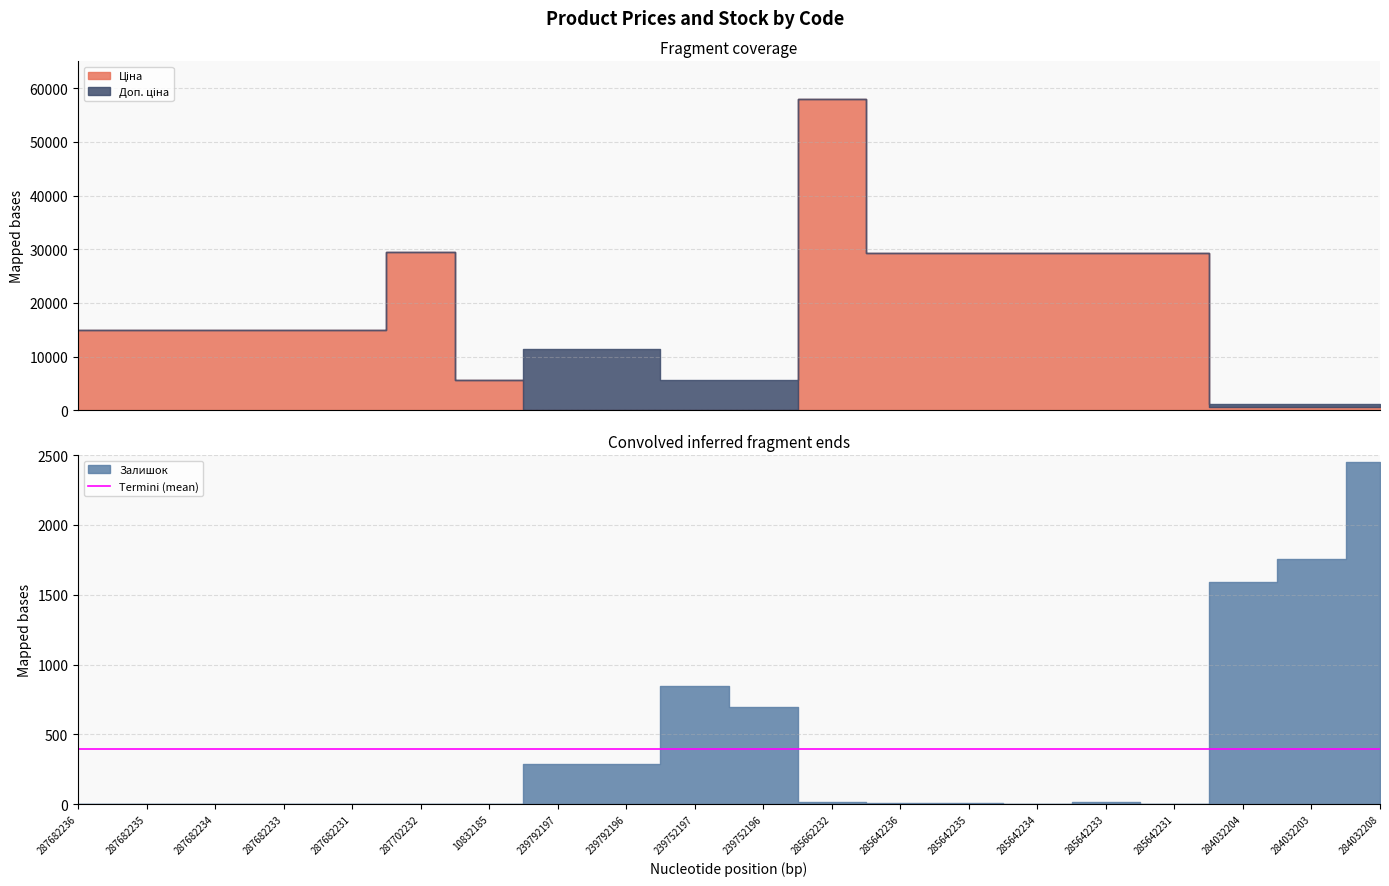

What position from the right is 285642233?

5